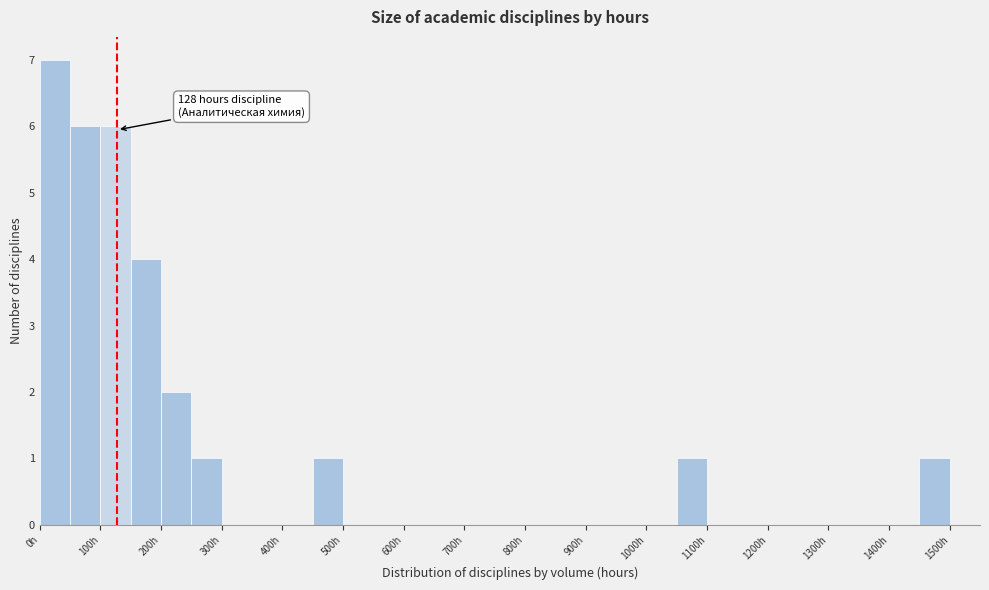

Over which range of the x-axis is the bar tallest?

0 to 50